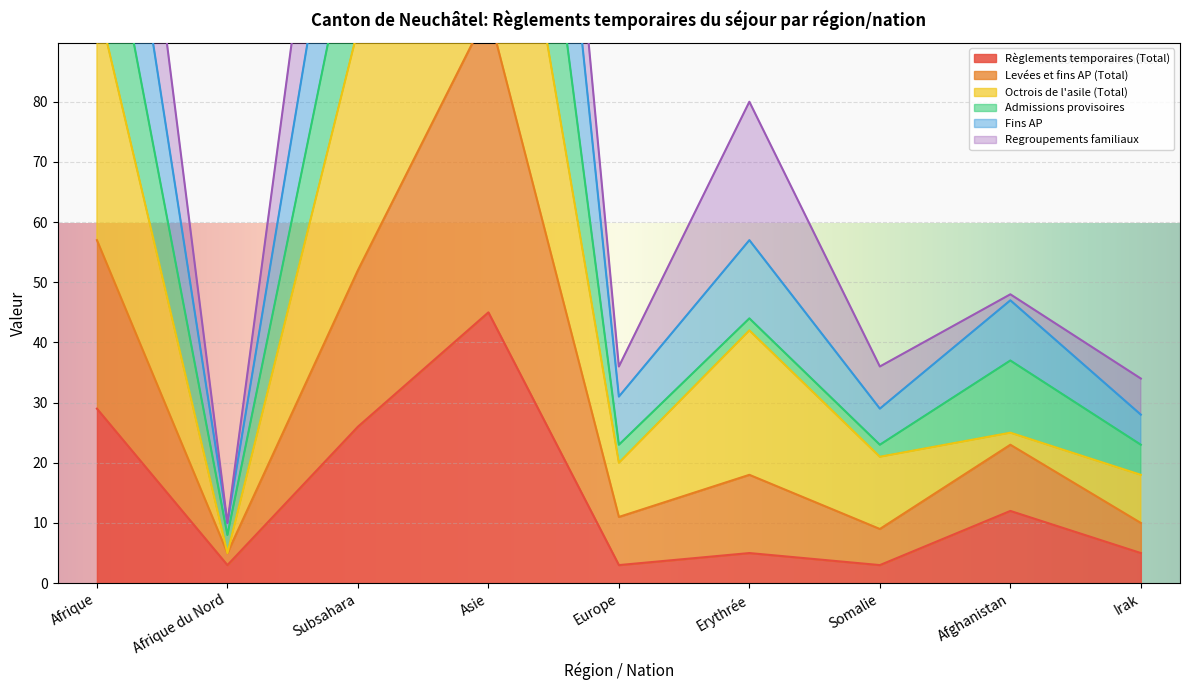

Which category has the lowest value in the Fins AP series?

Afrique du Nord